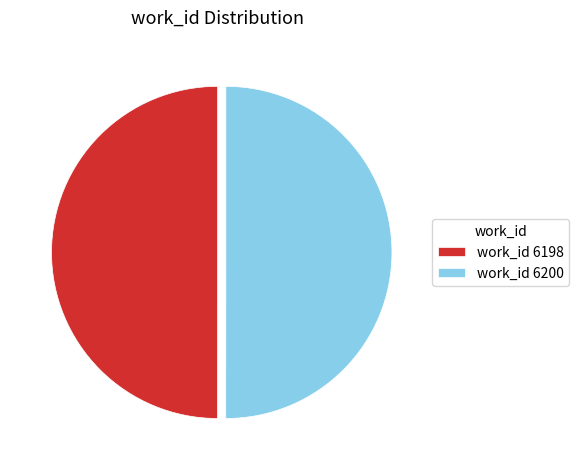

Is it true that work_id 6200 is 50% of the pie?

True